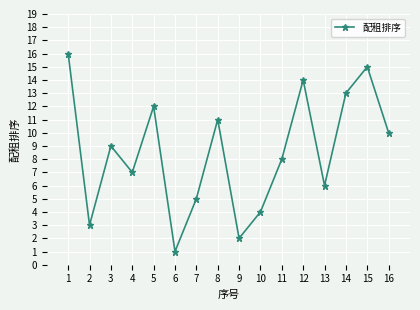

Count the number of data series in this chart.

1